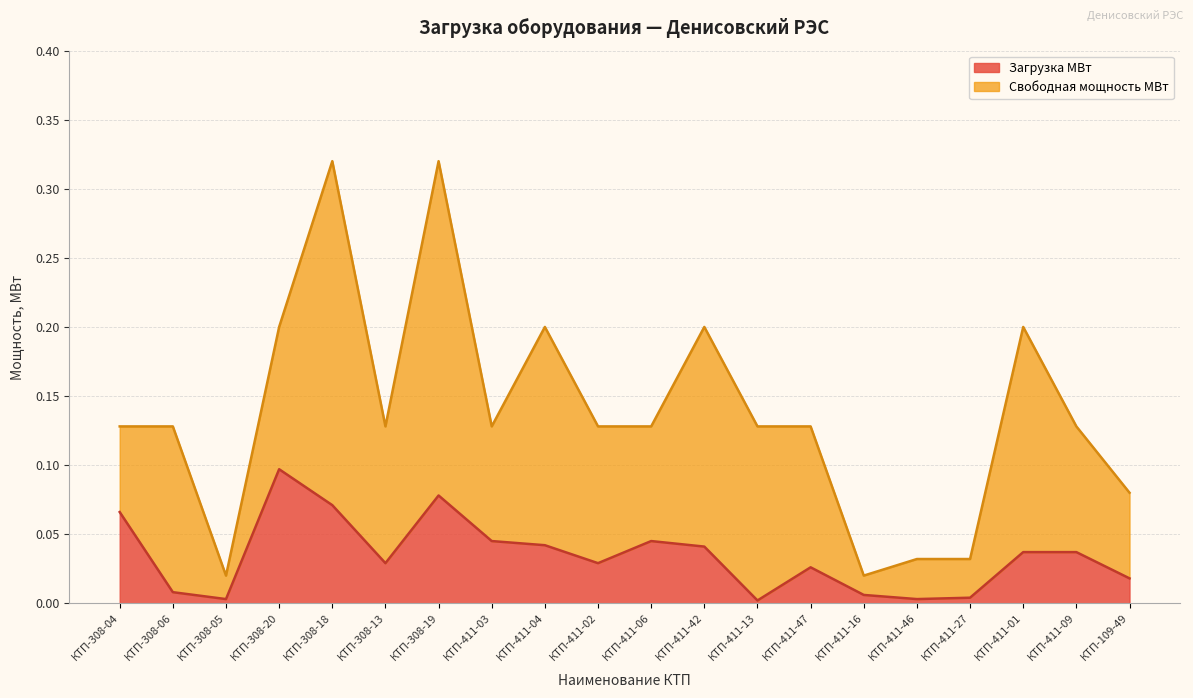

Where is the data nearest to the value 0?

КТП-411-13